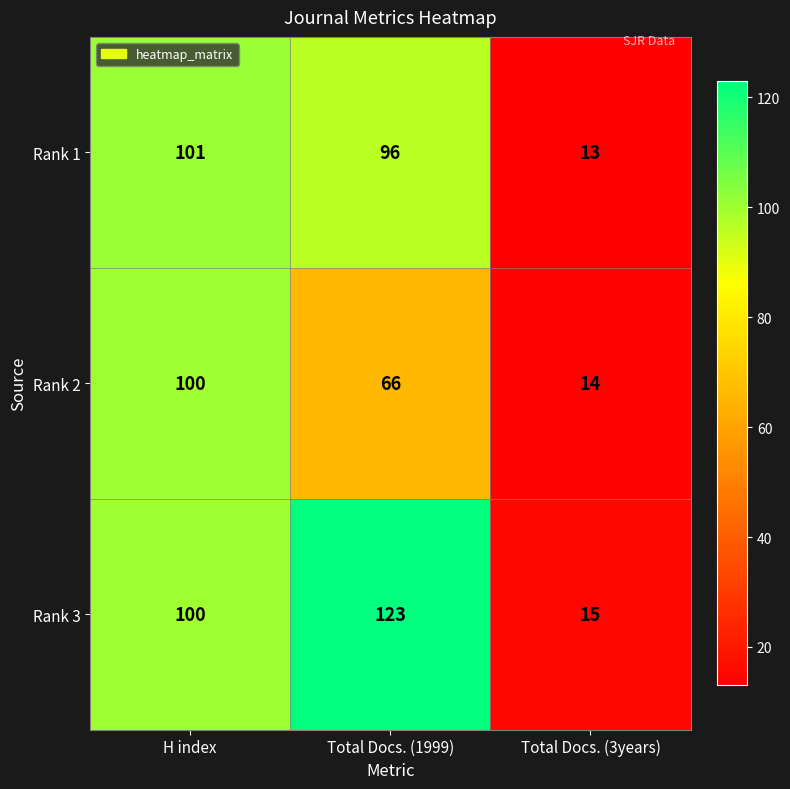

Reading left to right, transcribe all the data shown in this chart.

Rank 1: 101	96	13
Rank 2: 100	66	14
Rank 3: 100	123	15